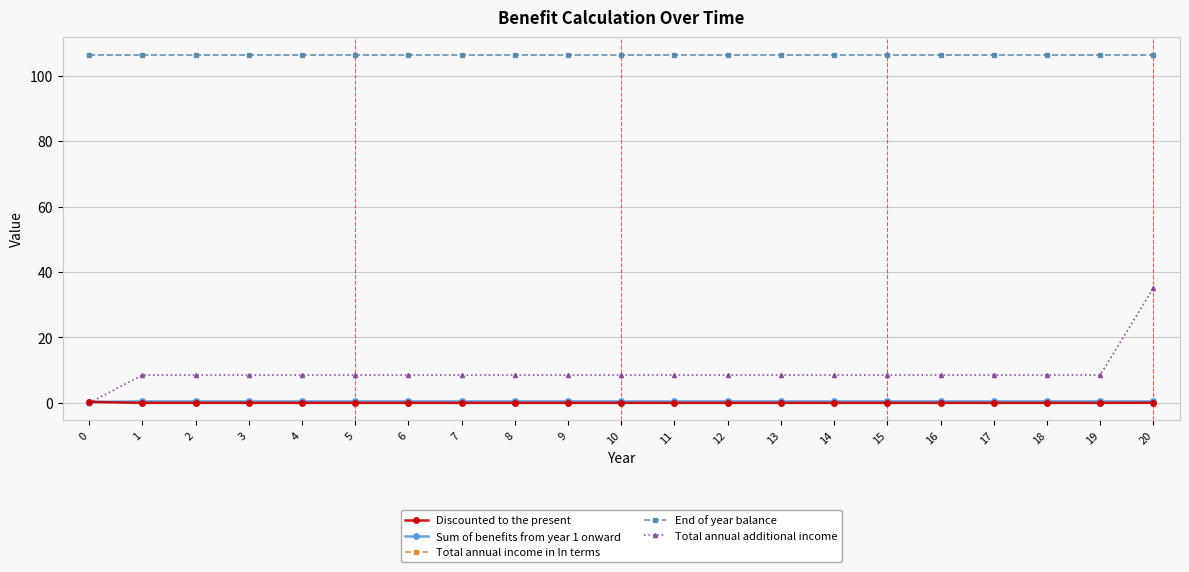

Is it true that Discounted to the present equals 0.0 at 18?

True